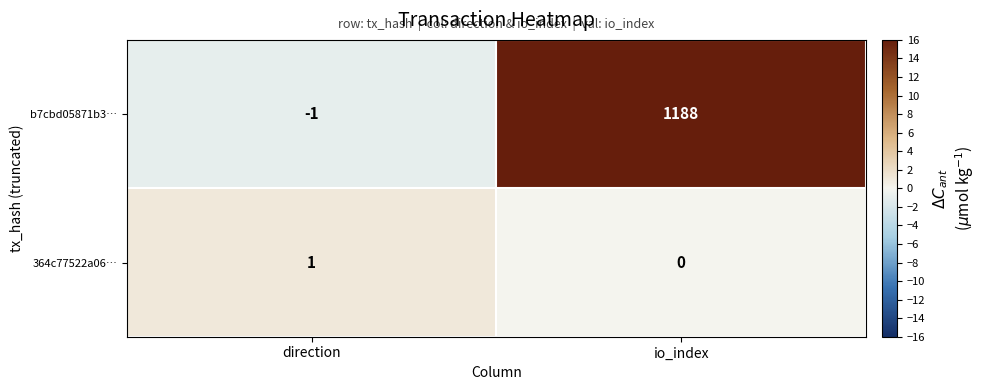

At which label does 364c77522a06… reach its peak?

direction